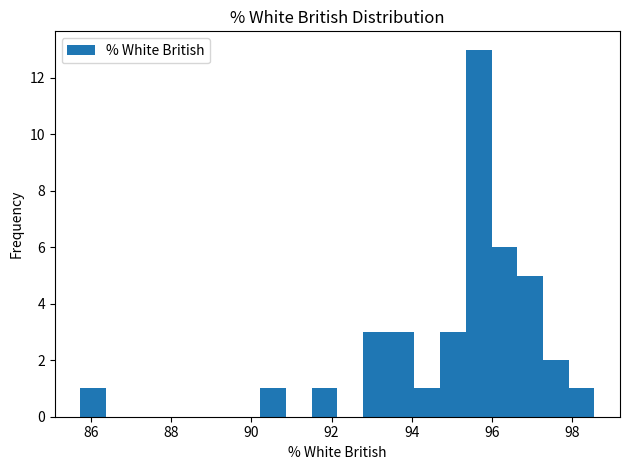

Read against the x-axis, roughly where is the centre of the tallest bar?

95.6